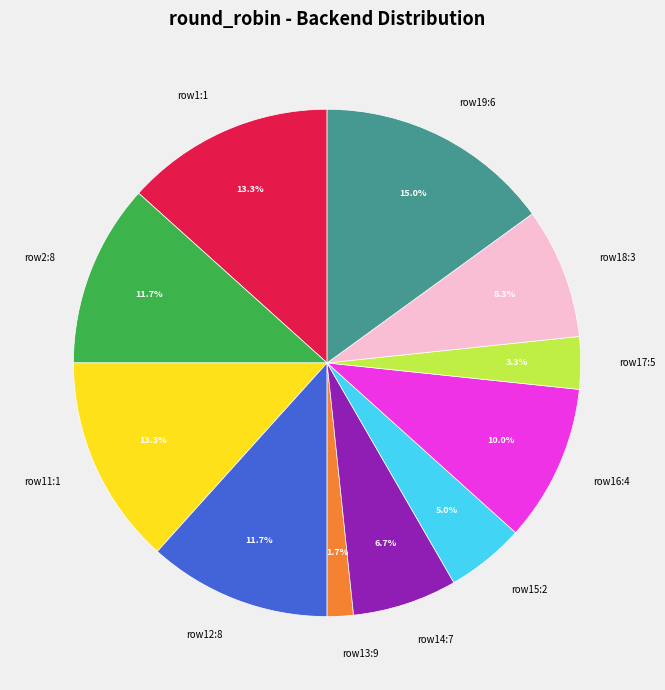

Which slice is the largest?

row19:6